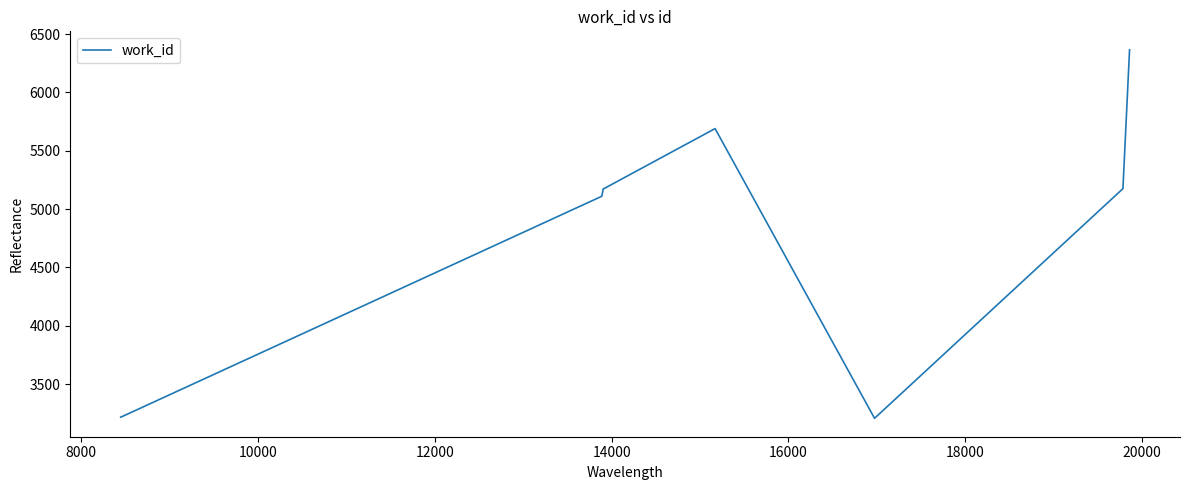

What is the maximum value shown in the chart?

6366